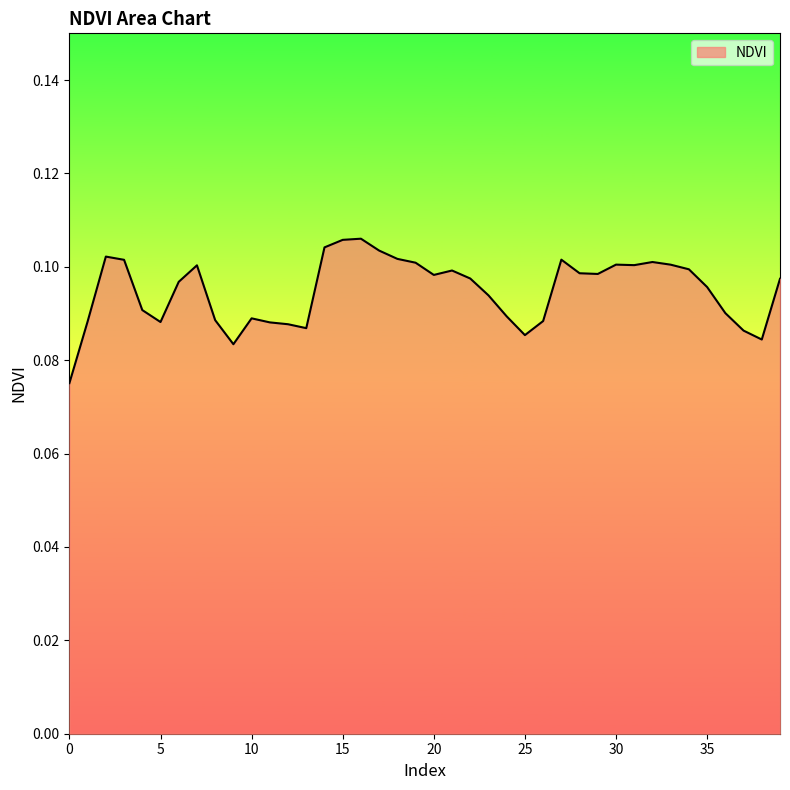

At which category does the data reach its first local peak?

2